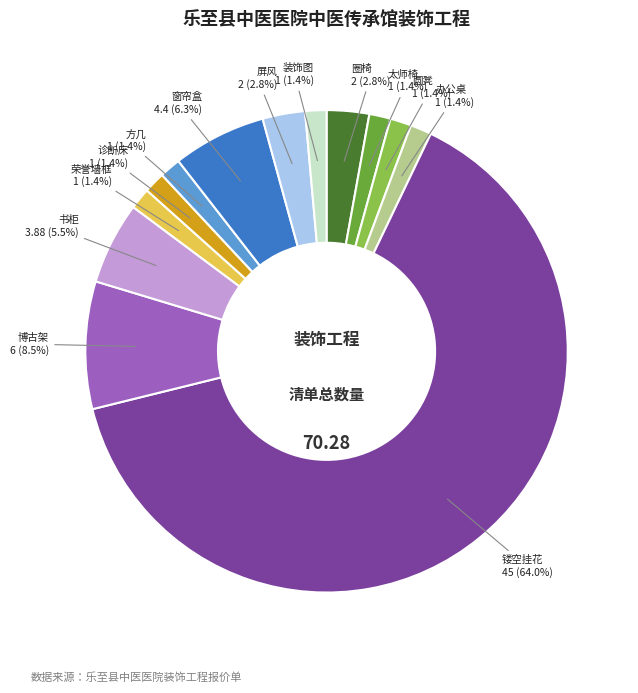

What percentage is NOT represented by 圈椅?

97.2%